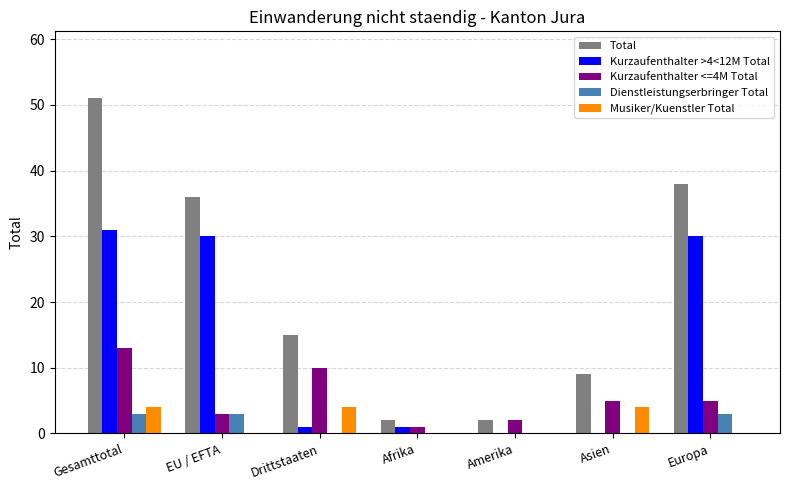

The value of Musiker/Kuenstler Total at EU / EFTA is 0. True or false?

True